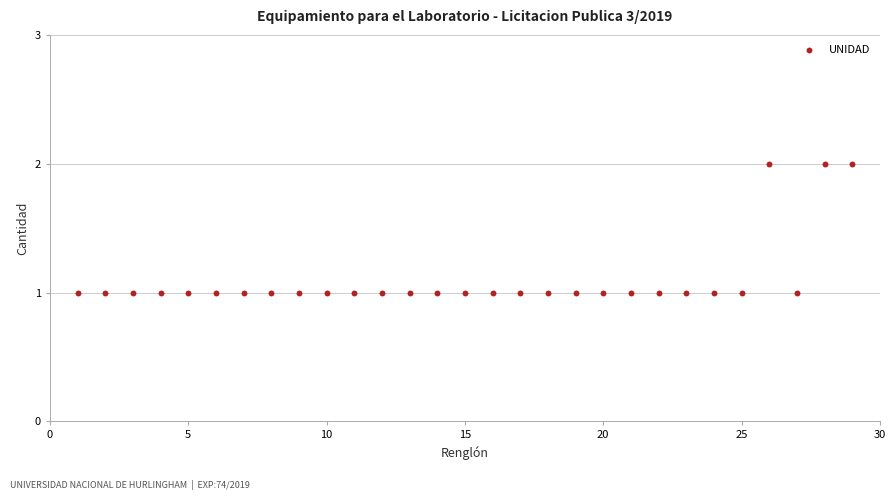

What is the range of X values (max minus min)?

28